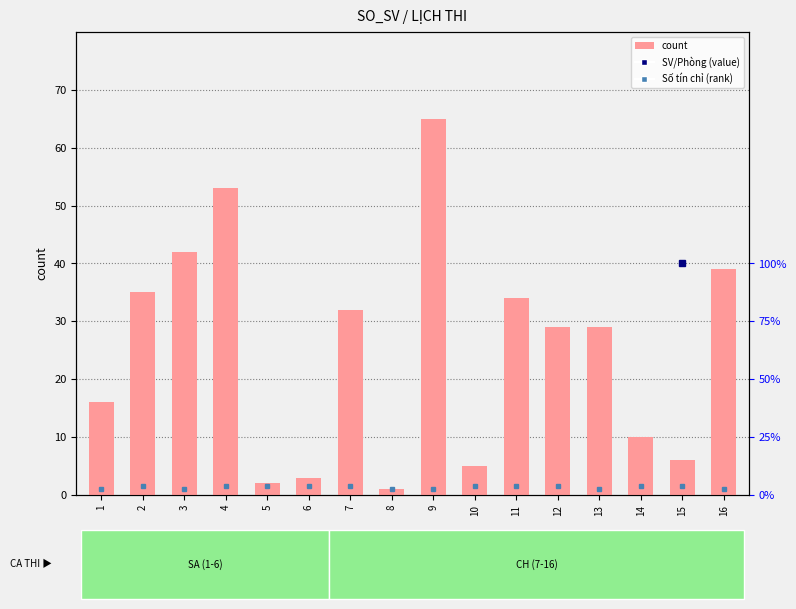

Rank the categories by value from highest to lowest.

9, 4, 3, 16, 2, 11, 7, 12, 13, 1, 14, 15, 10, 6, 5, 8